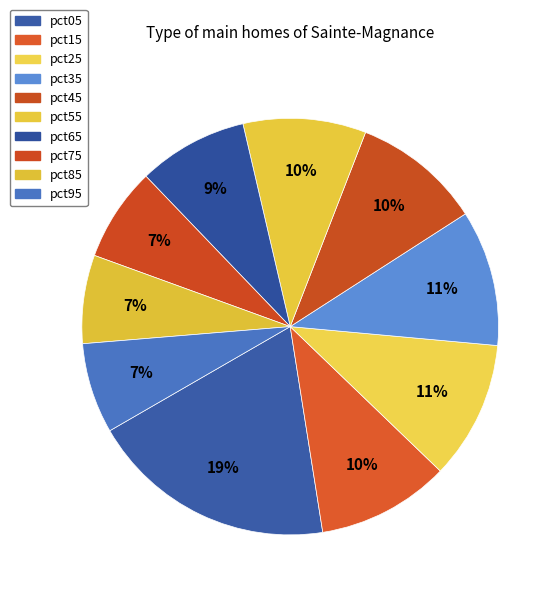

How many slices are in this pie chart?

10